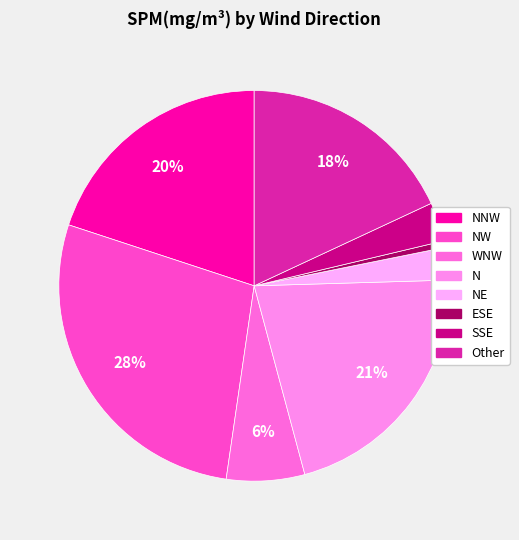

How many slices are in this pie chart?

8